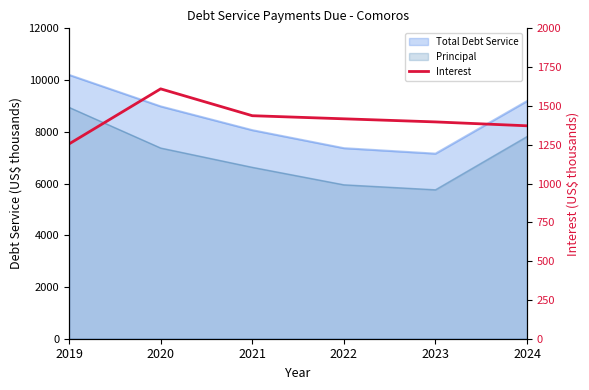

Which label corresponds to the smallest value in the chart?

2019